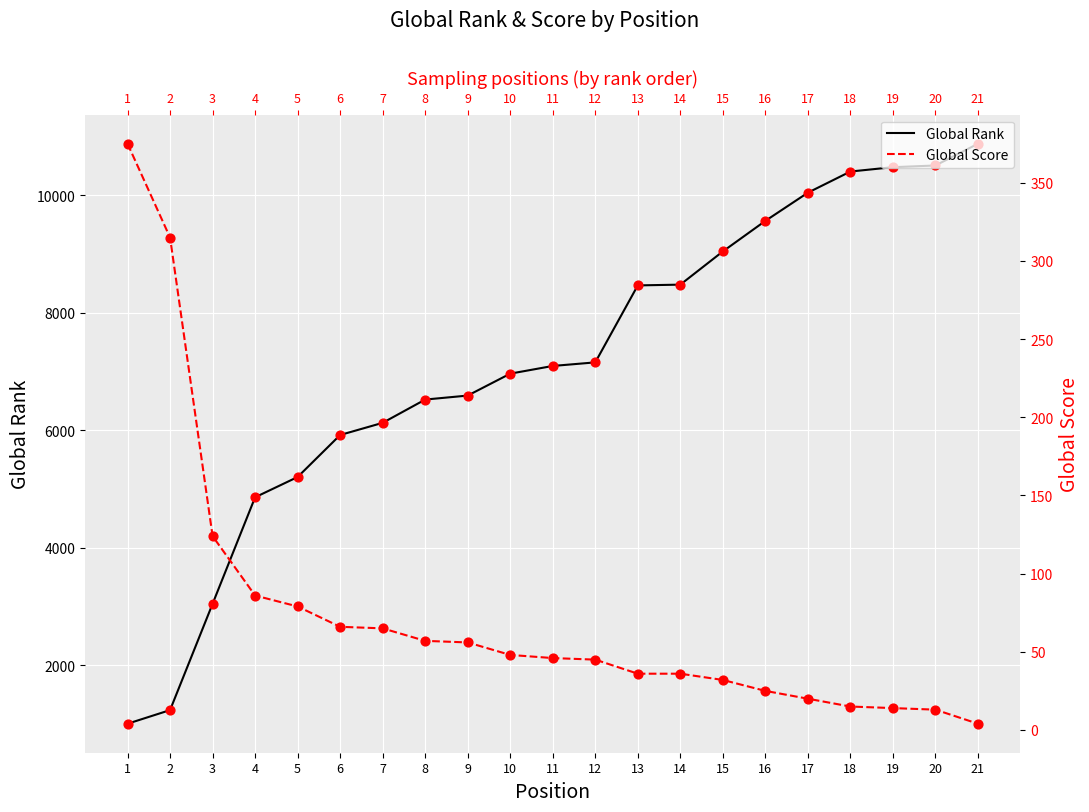

At which category is the sum across all series the highest?

21